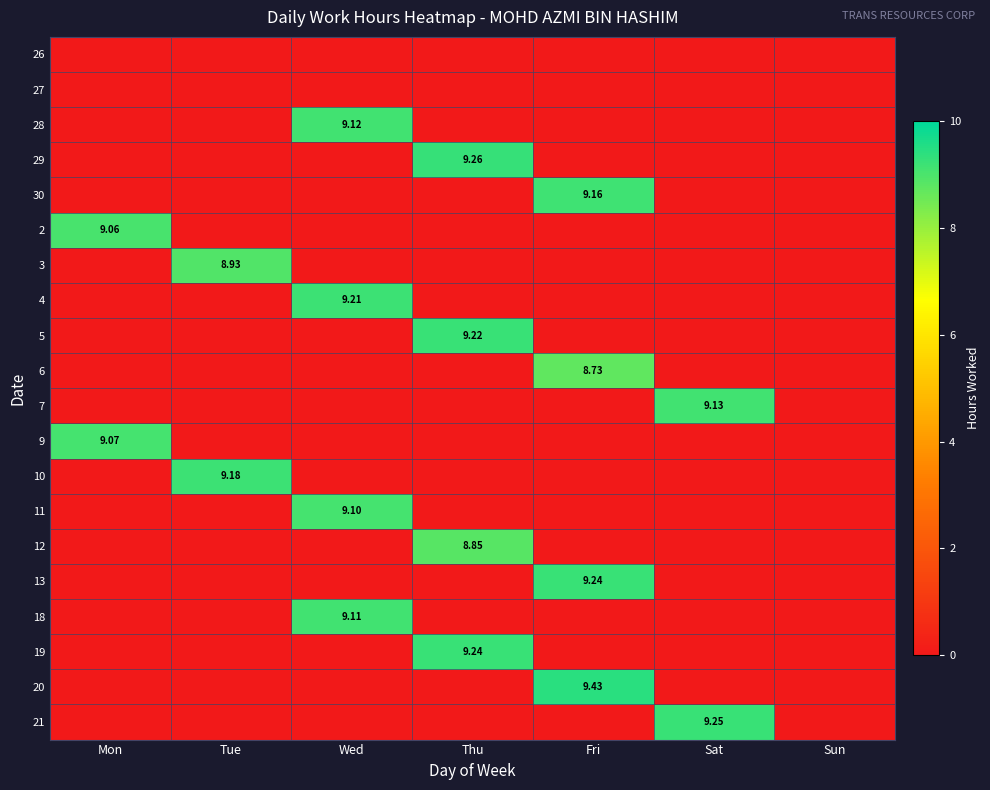

List the labels in order of 18 value, smallest first.

Mon, Tue, Thu, Fri, Sat, Sun, Wed